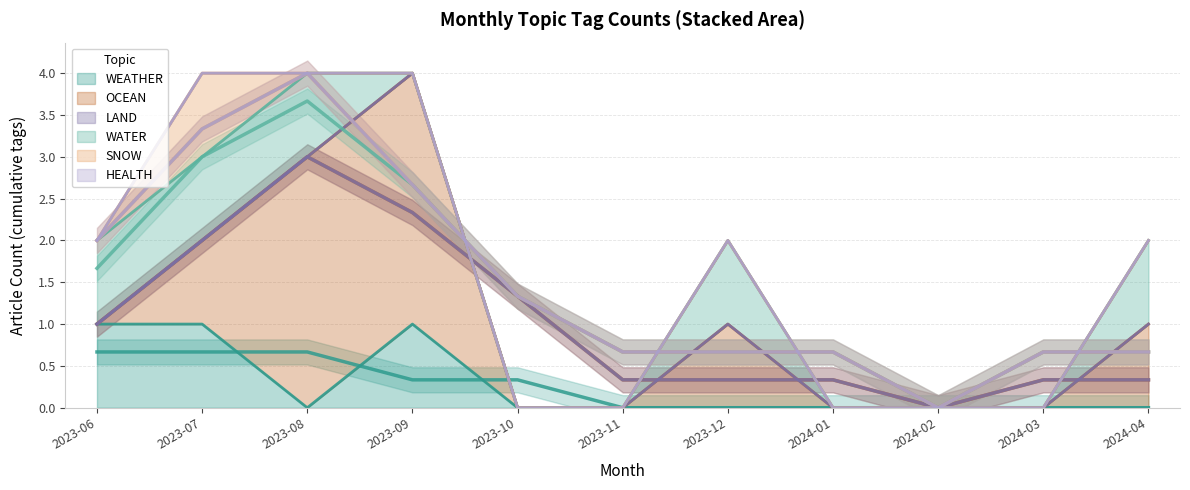

What is the total value across all series at 2023-09?

4